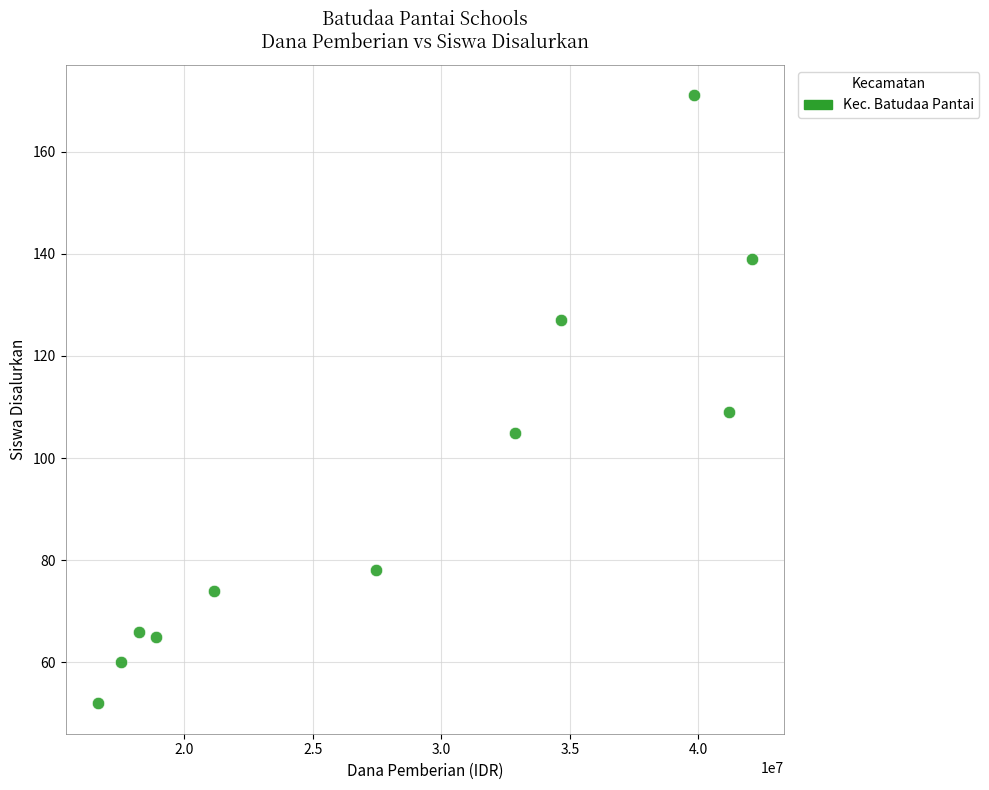

What is the range of X values (max minus min)?

25425000